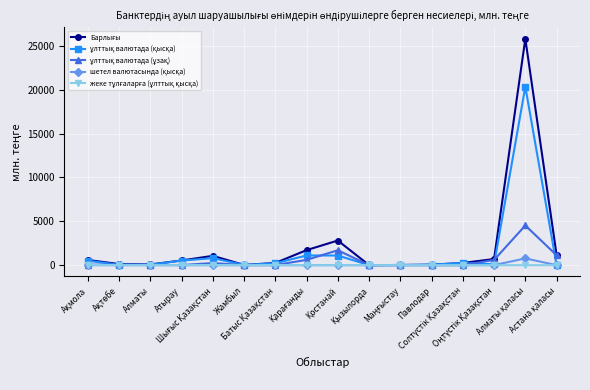

How many lines are shown in the chart?

5